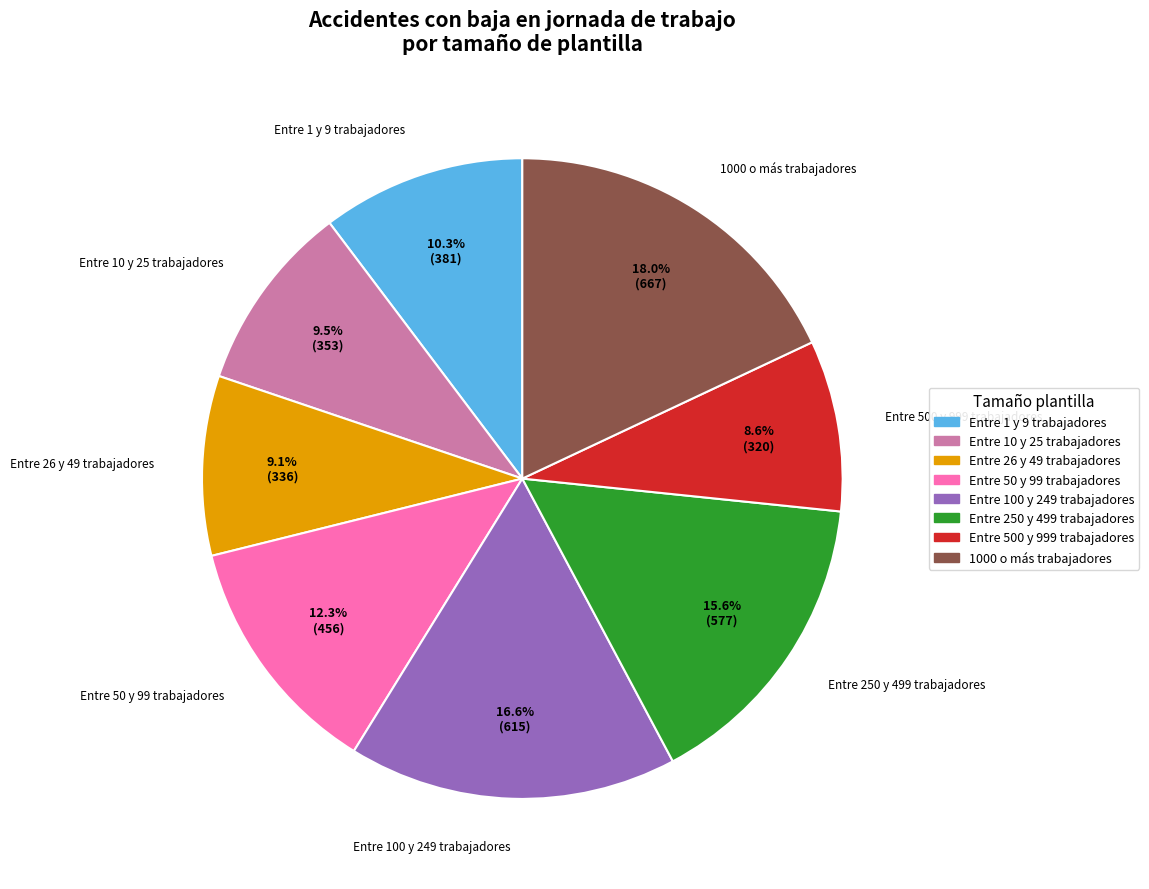

What is the change in value from Entre 26 y 49 trabajadores to Entre 100 y 249 trabajadores?

+279